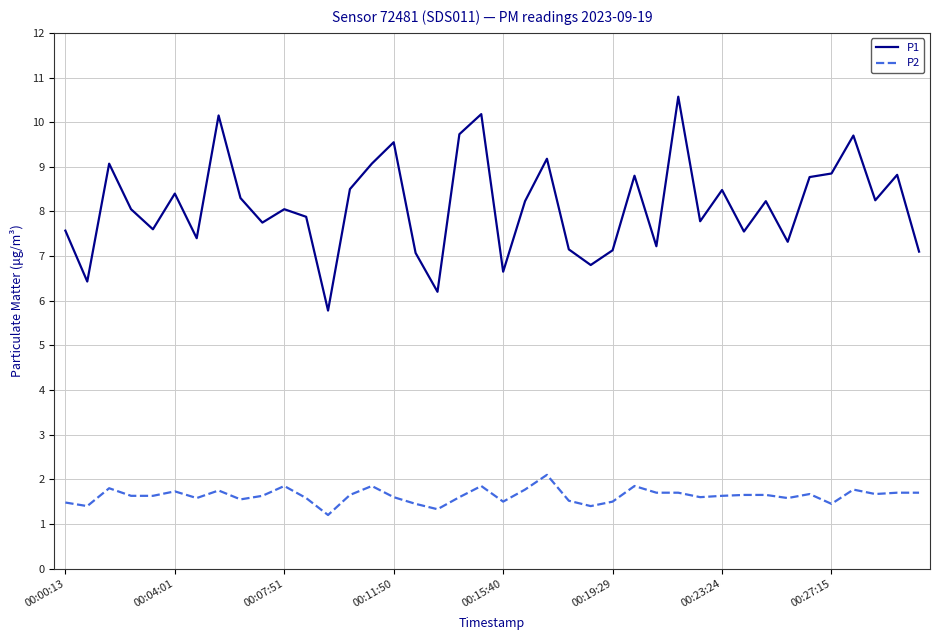

What is the difference between the maximum and minimum values in the P2 series?

0.9